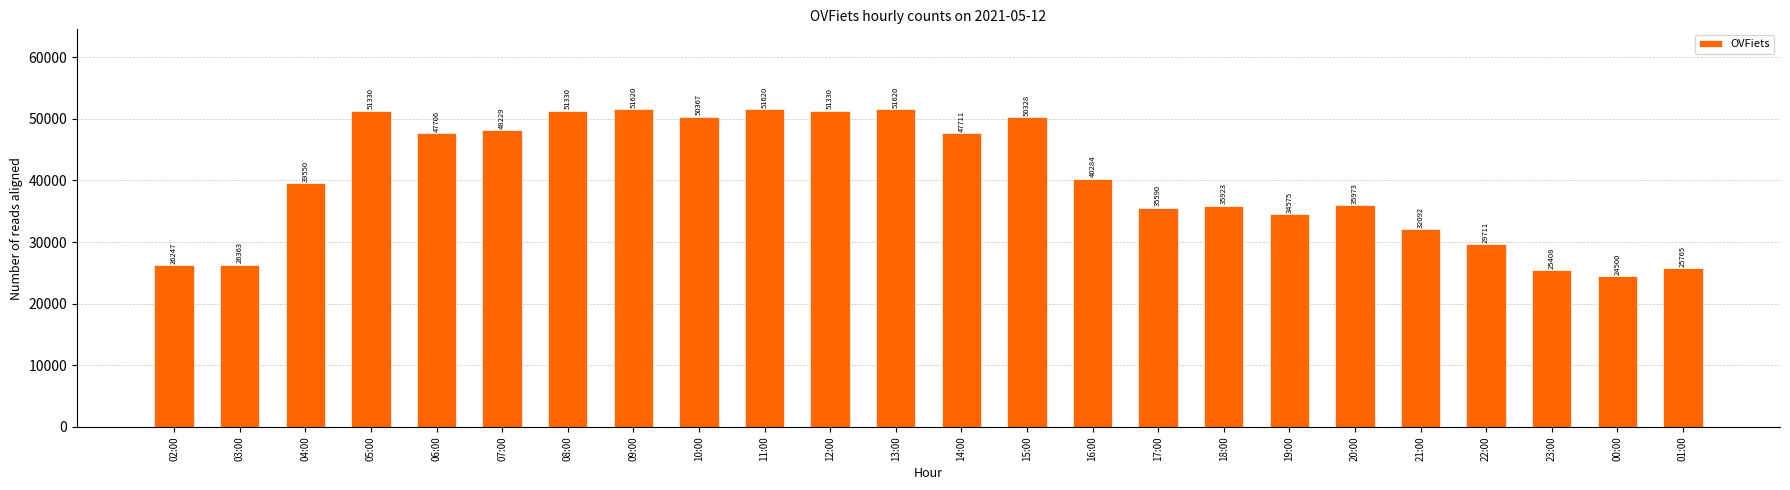

Are the bars horizontal?

No